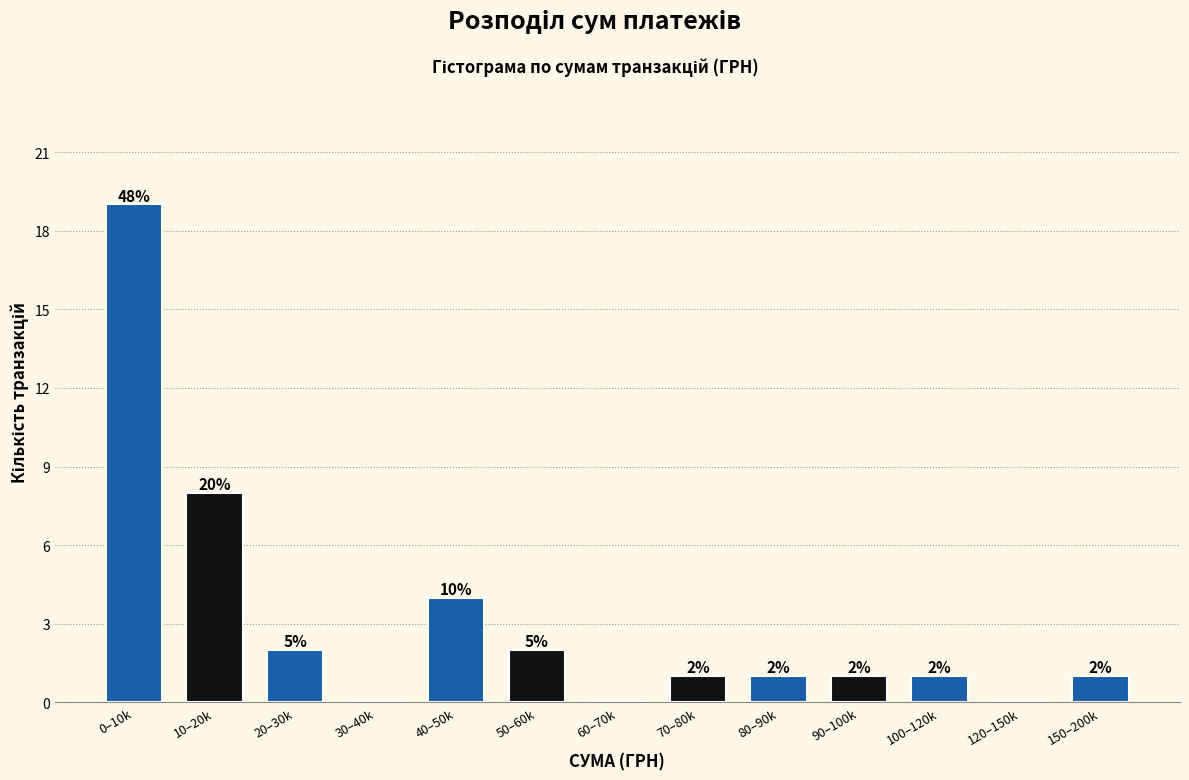

Reading left to right, extract all data points from this chart.

0–10k=19	10–20k=8	20–30k=2	30–40k=0	40–50k=4	50–60k=2	60–70k=0	70–80k=1	80–90k=1	90–100k=1	100–120k=1	120–150k=0	150–200k=1